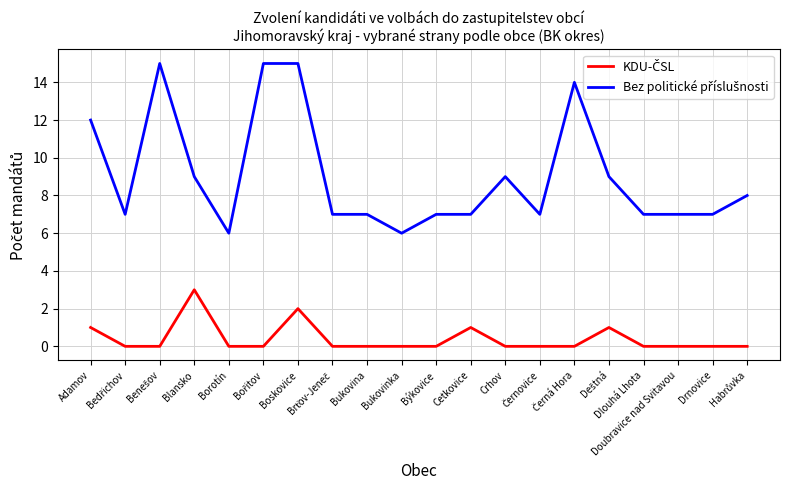

At which category is the sum across all series the highest?

Boskovice